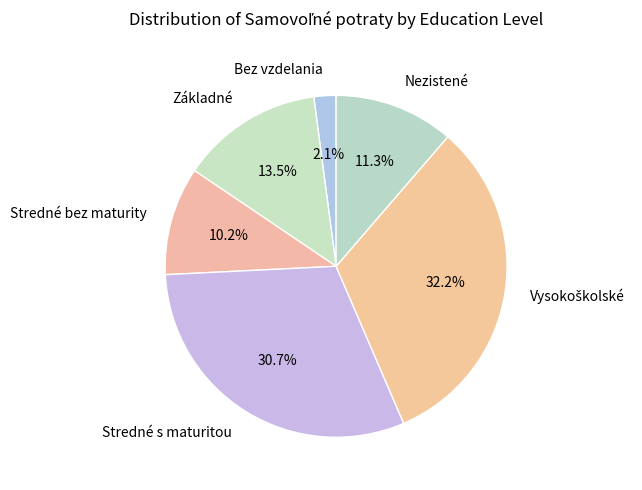

Between Stredné bez maturity and Základné, which is larger?

Základné